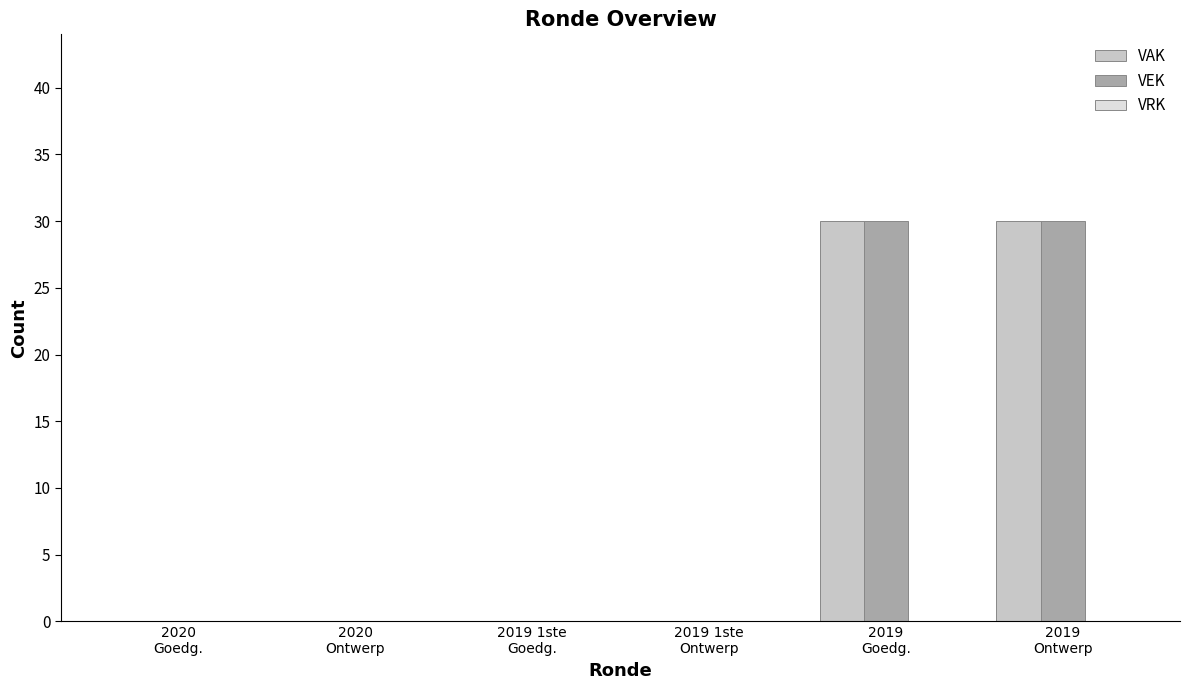

What is the highest value of the VAK series?

30